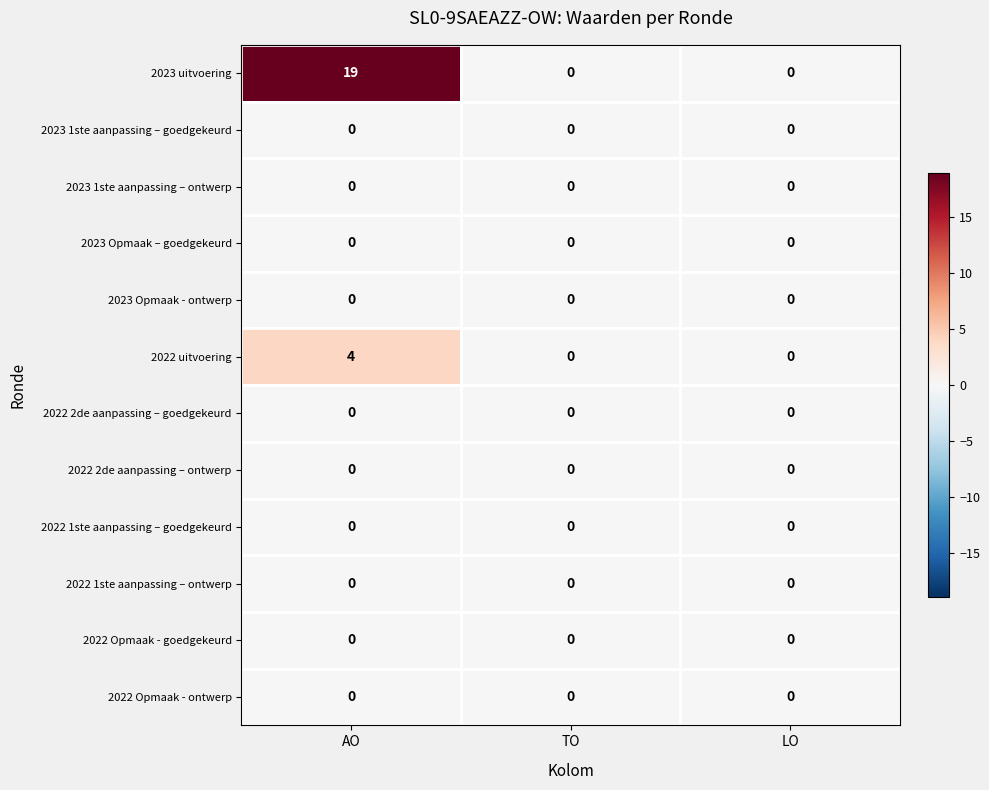

What is the difference between the highest and lowest values at AO?

19